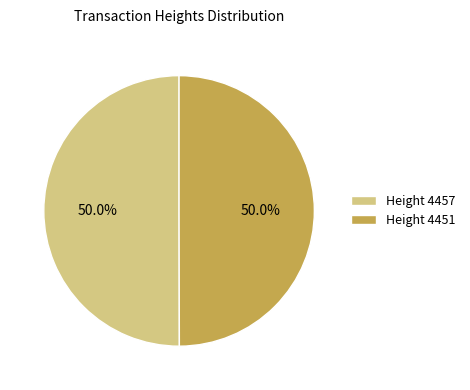

What is the ratio of the value at Height 4457 to the value at Height 4451?

1.0